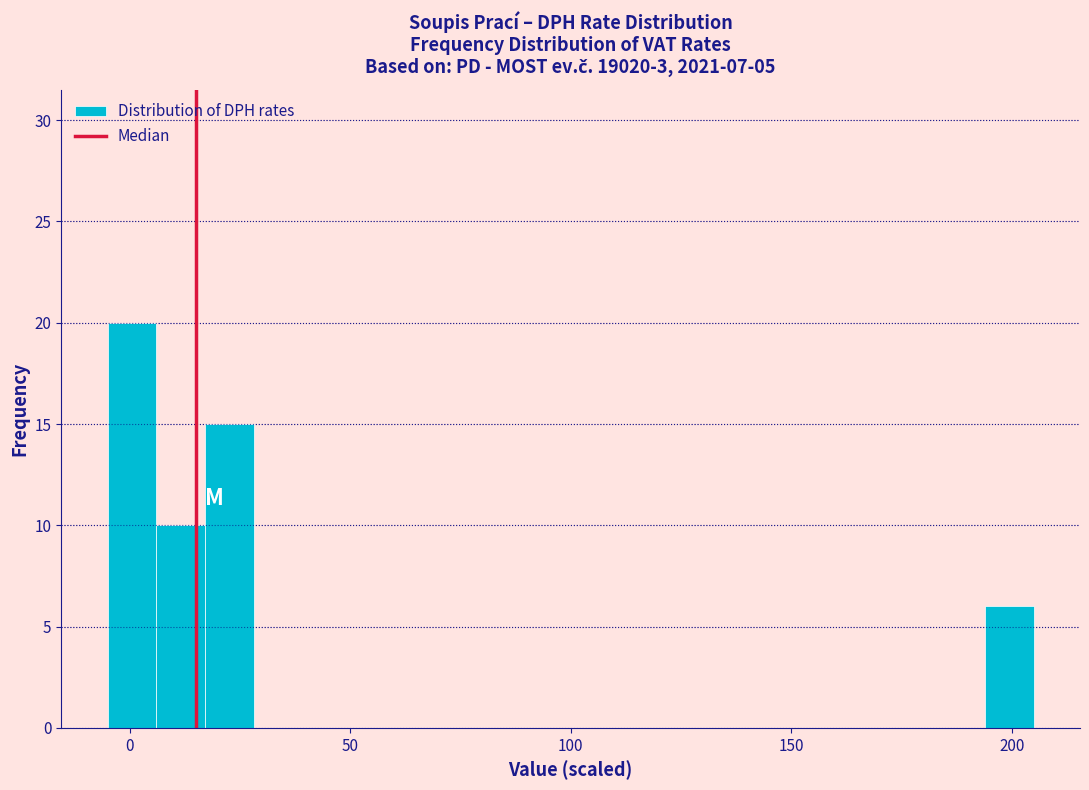

Around what value on the x-axis is the tallest bar? Give the approximate position of its centre, as read against the axis.

0